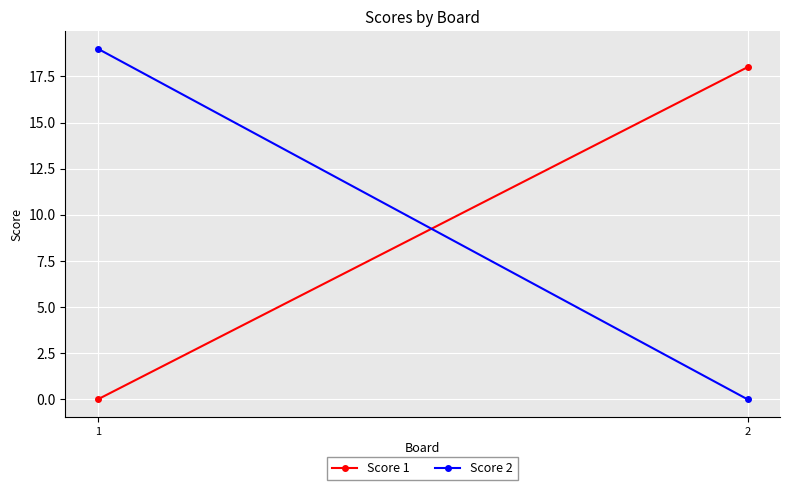

At how many categories does at least one series exceed 15?

2